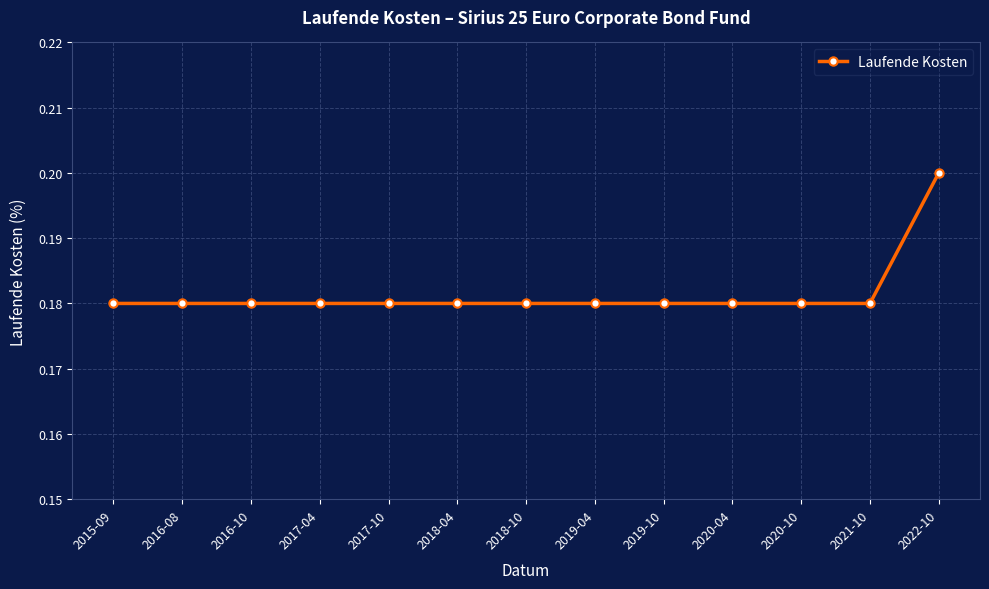

The chart shows a value of 0.3 at 2017-04. True or false?

False